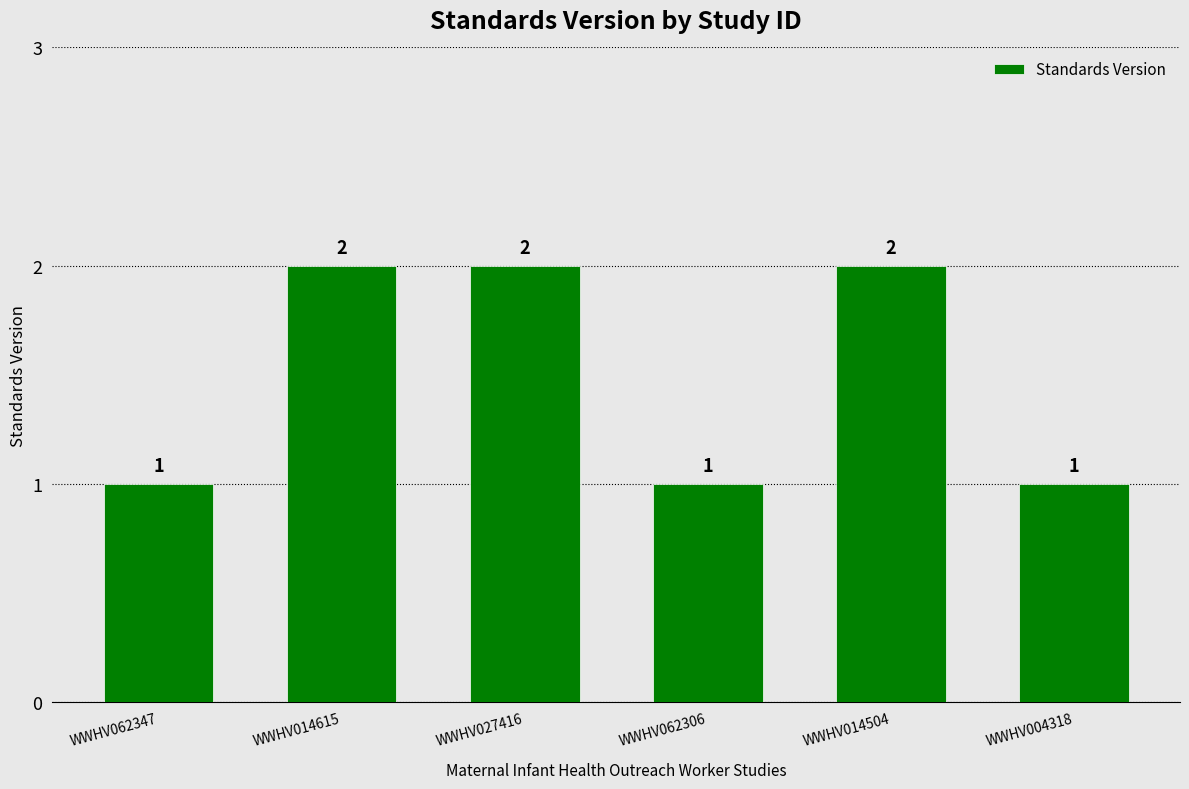

Are the bars horizontal?

No